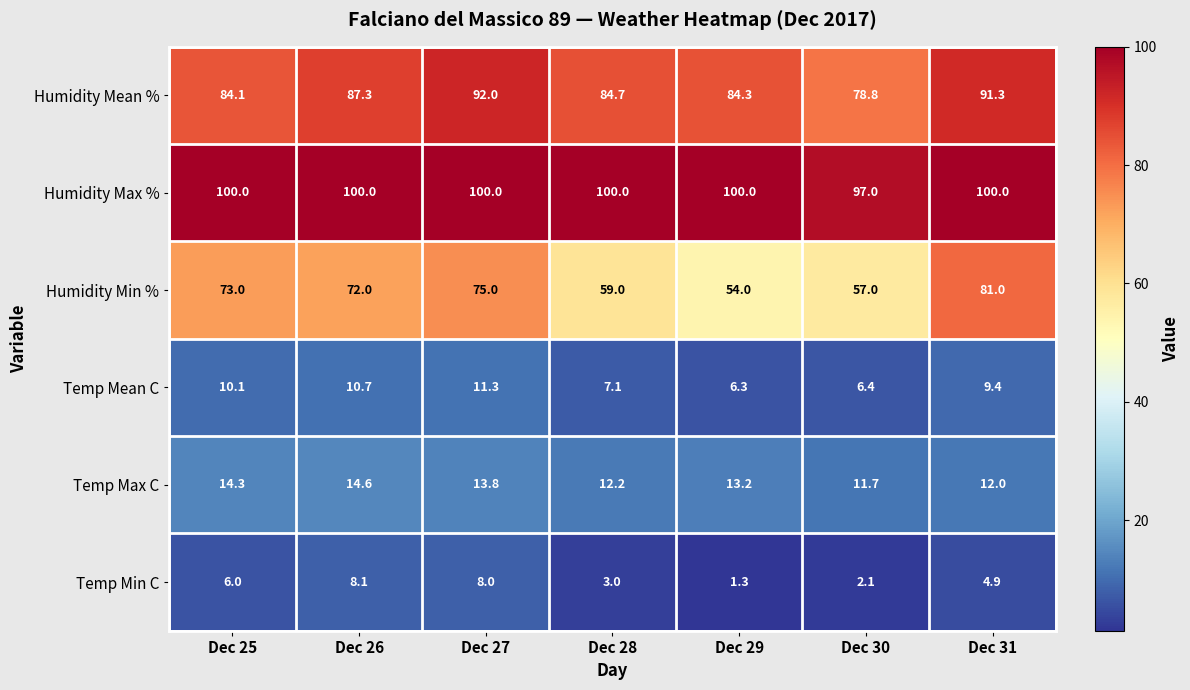

What is the sum of the Temp Mean C values at Dec 29 and Dec 31?

15.7